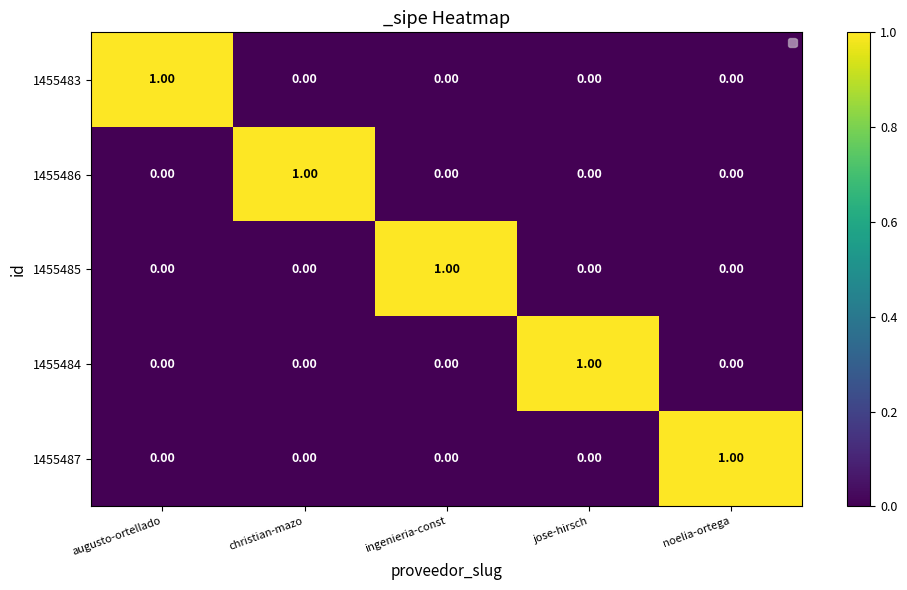

Which category has the highest value in the 1455486 series?

christian-mazo